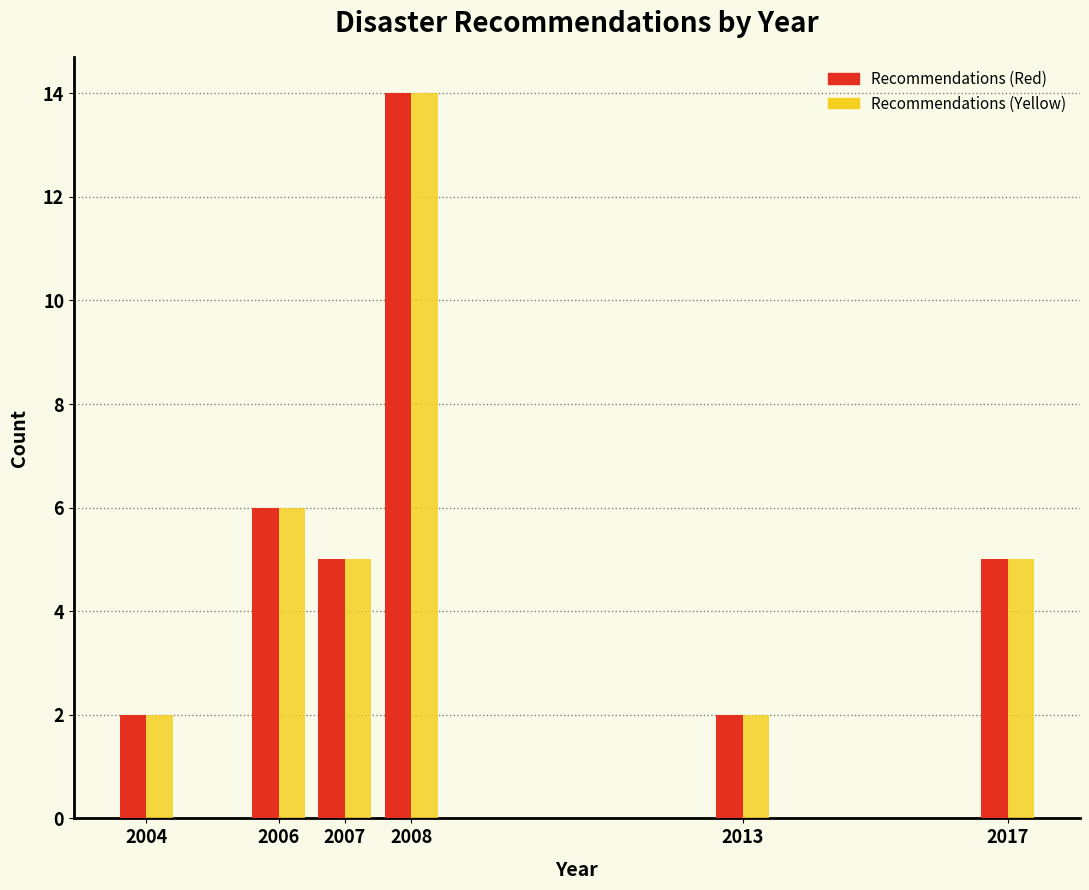

Reading left to right, transcribe all the data shown in this chart.

Recommendations (Red): 2	6	5	14	2	5
Recommendations (Yellow): 2	6	5	14	2	5